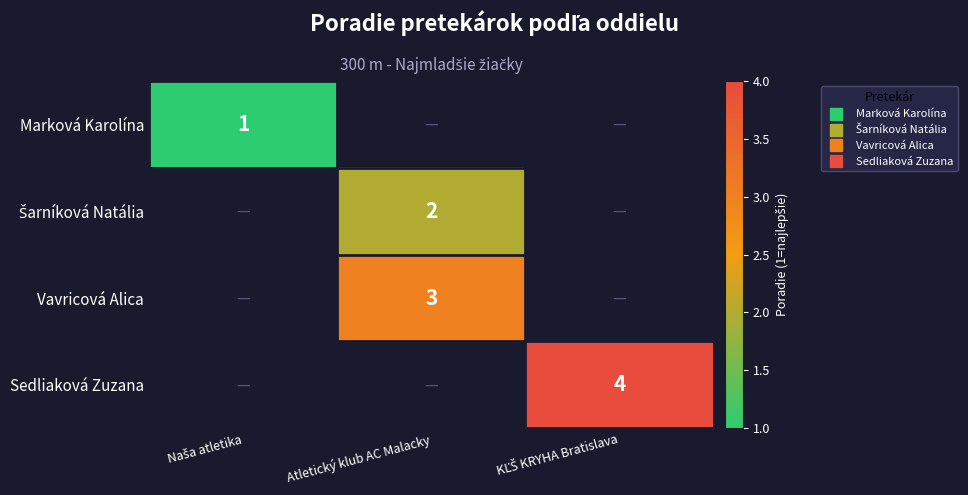

At how many categories does at least one series exceed 1?

2